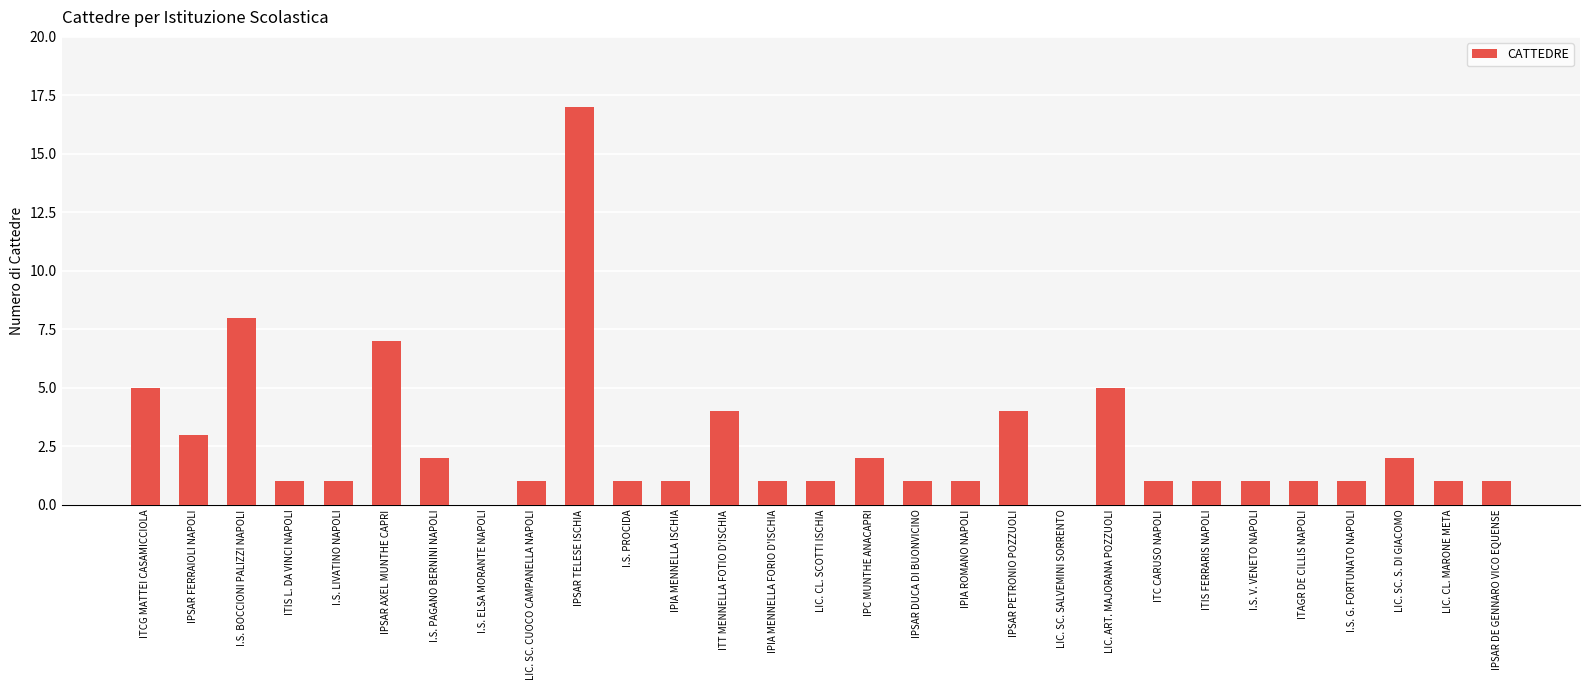

Count the number of data series in this chart.

1